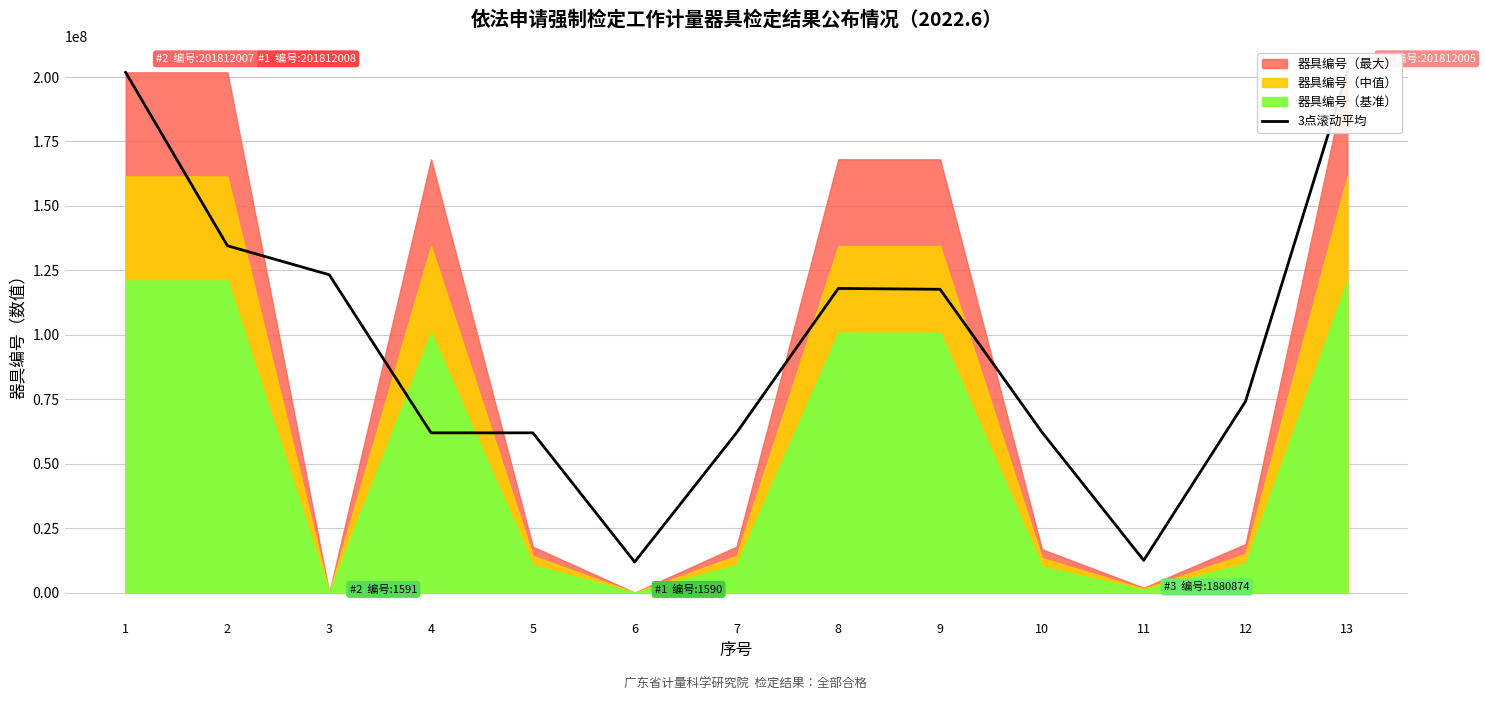

Which has a higher value, 11 or 4?

4